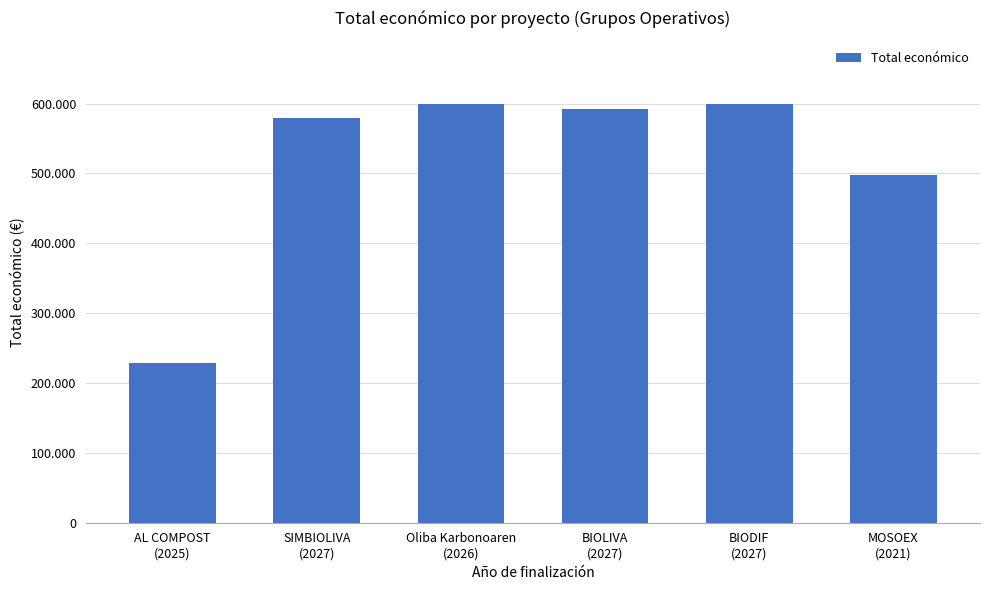

What is the change in value from SIMBIOLIVA
(2027) to Oliba Karbonoaren
(2026)?

+20840